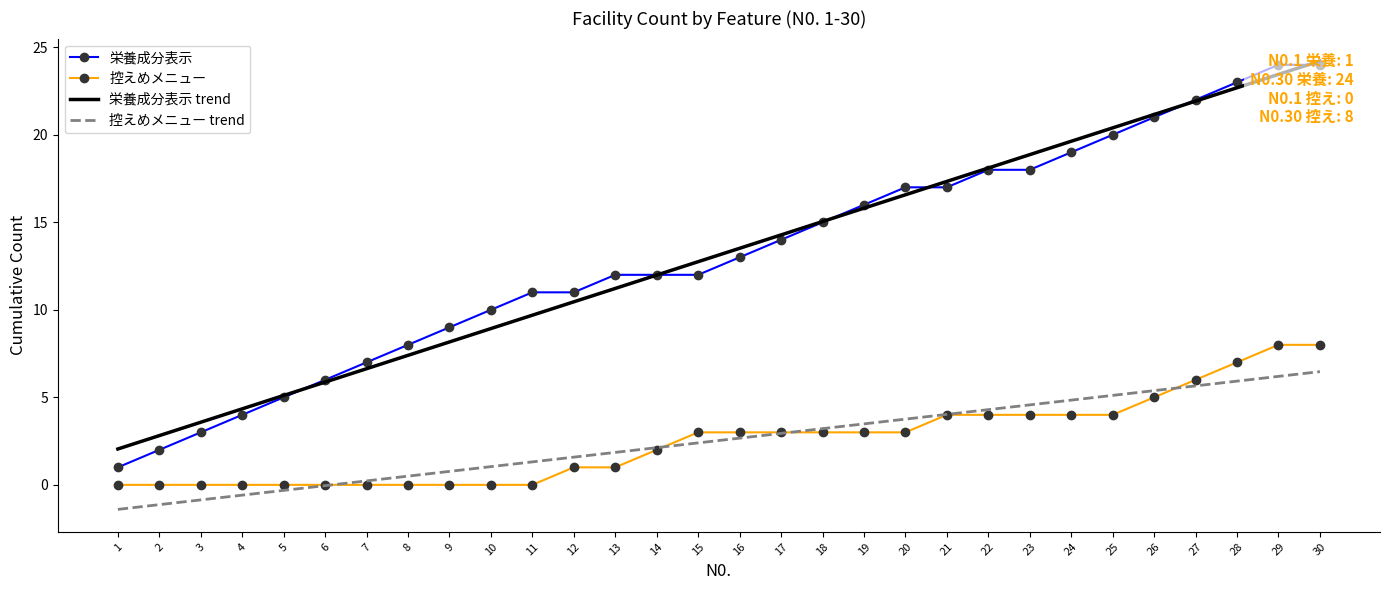

Where is 栄養成分表示 nearest to the value 12?

13